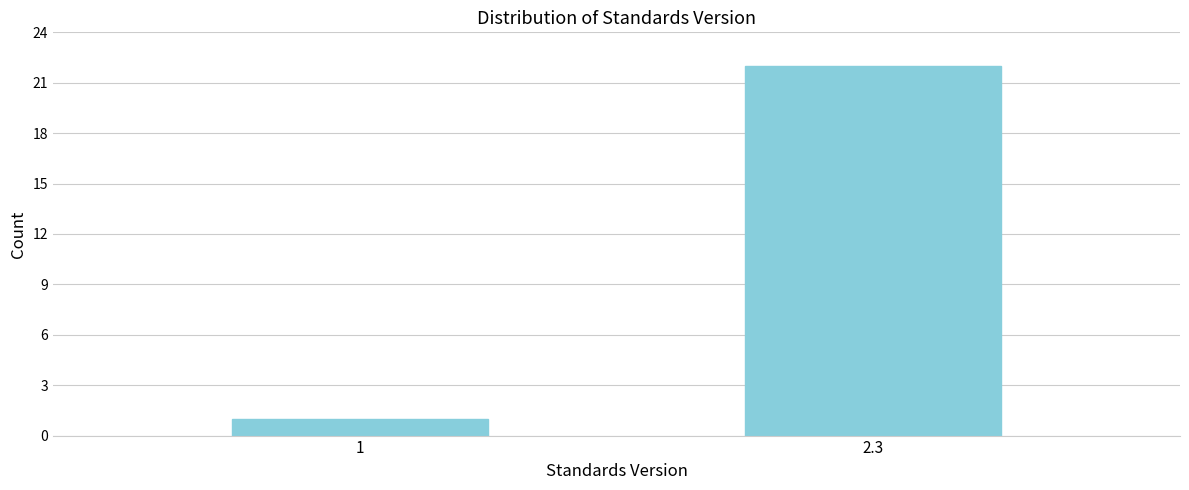

Reading left to right, list all the values displayed in this chart.

1=1	2.3=22